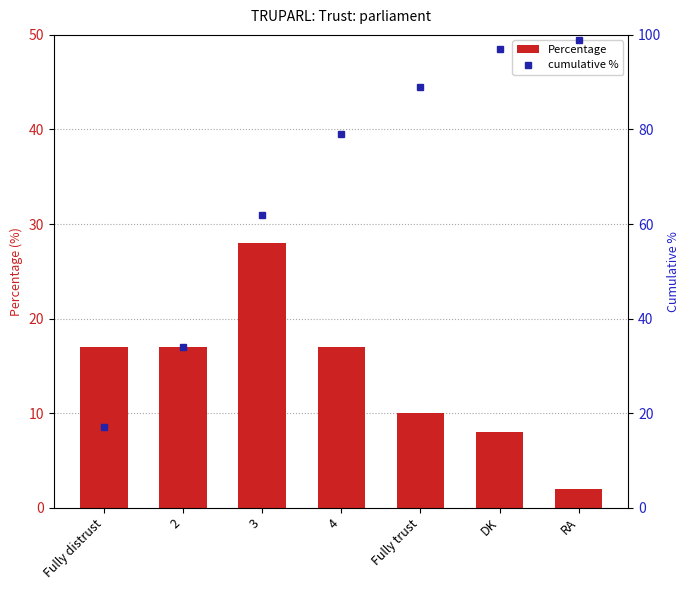

What is the smallest value displayed?

2